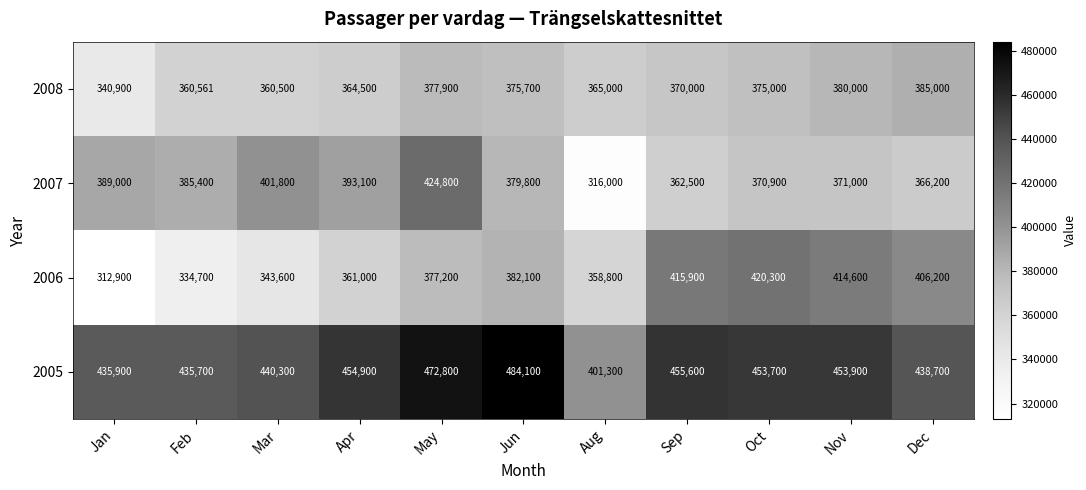

Rank the series at Apr from lowest to highest value.

2006, 2008, 2007, 2005